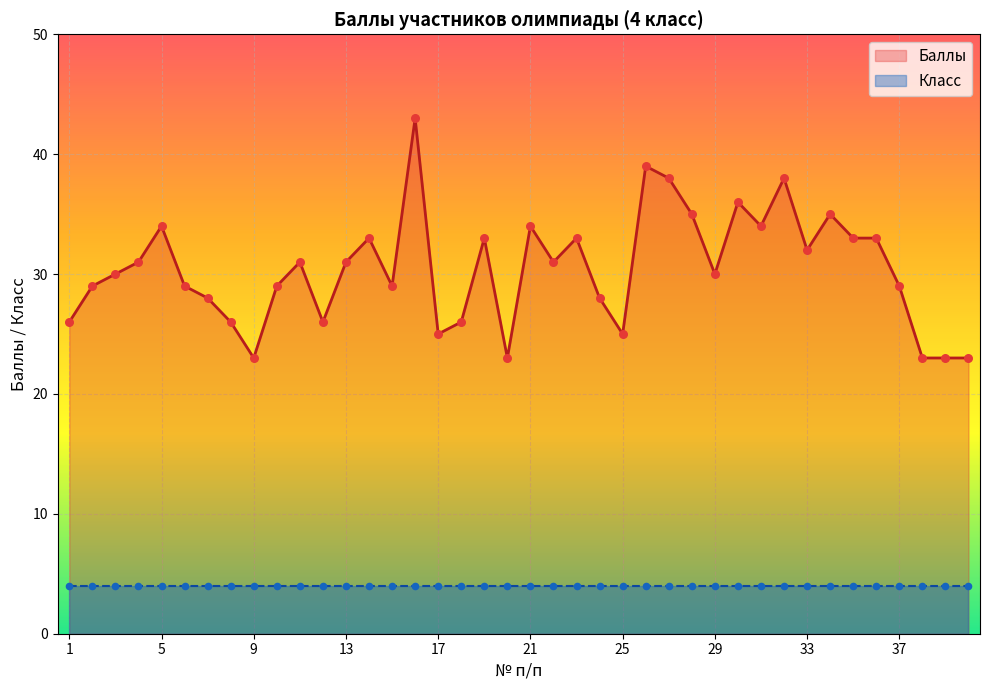

What is the ratio of the value at 10 to the value at 17?

1.2